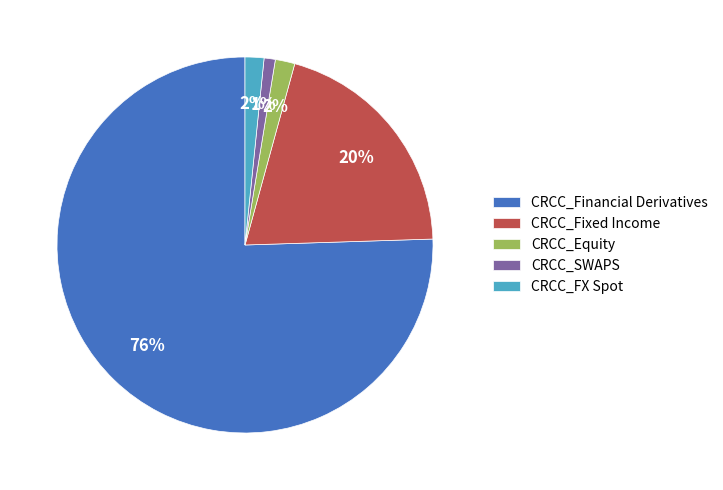

To the nearest percent, what is the average slice percentage?

20%